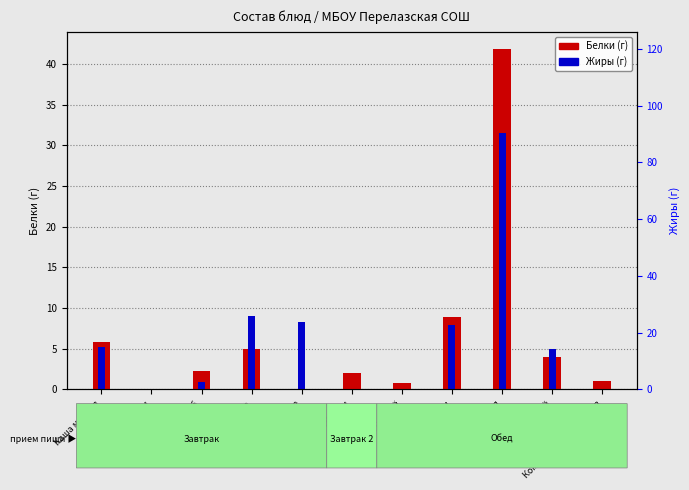

Between Яблоки and Чай с сахаром, which is larger?

Яблоки